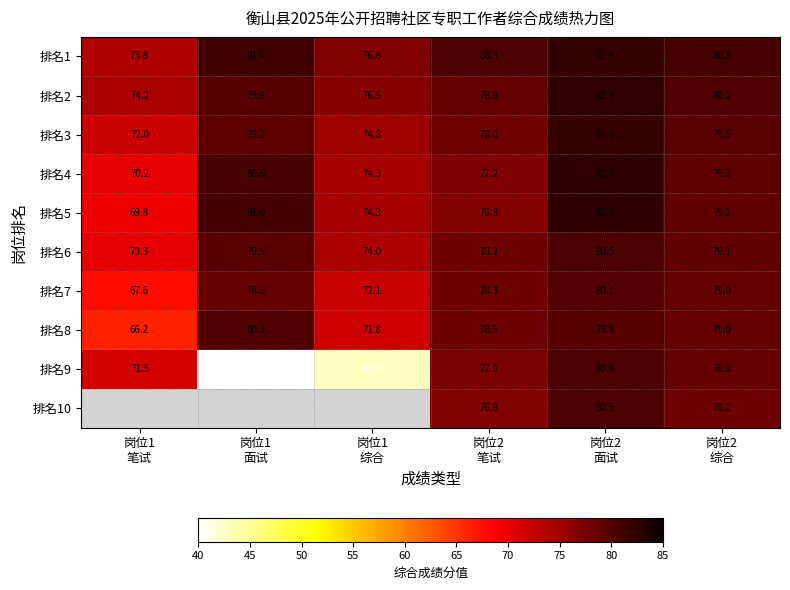

Which category has the highest value across all series?

岗位2
面试